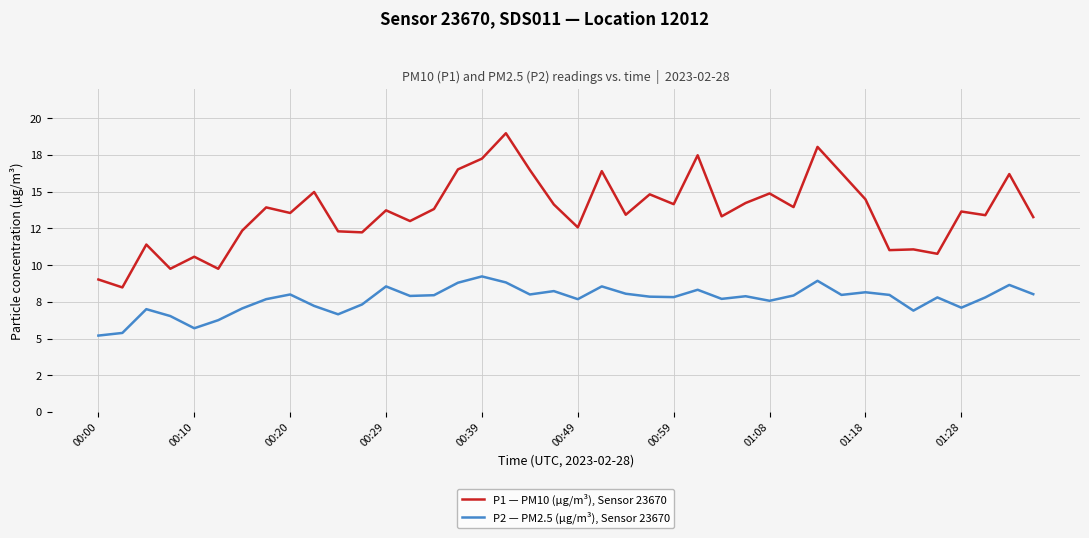

Does the chart display data point markers on the line(s)?

No